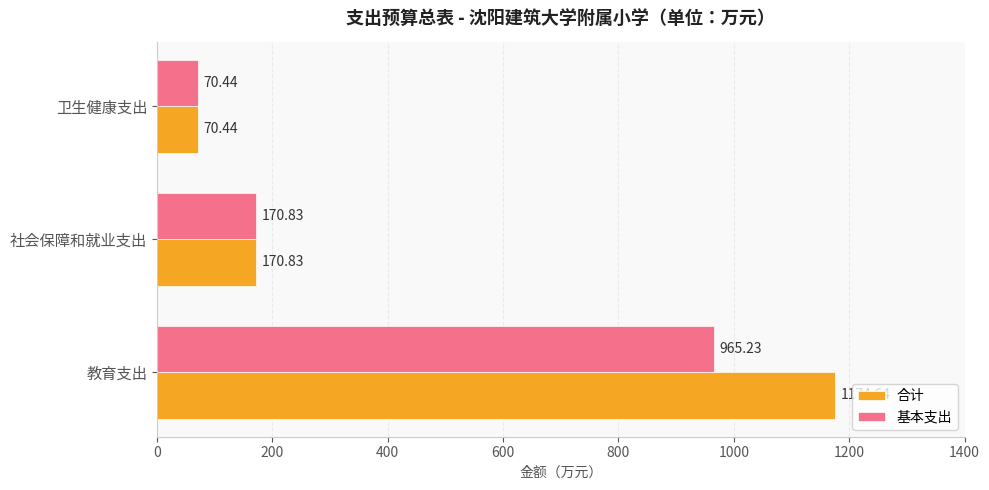

What are all the series names shown in the legend?

合计, 基本支出